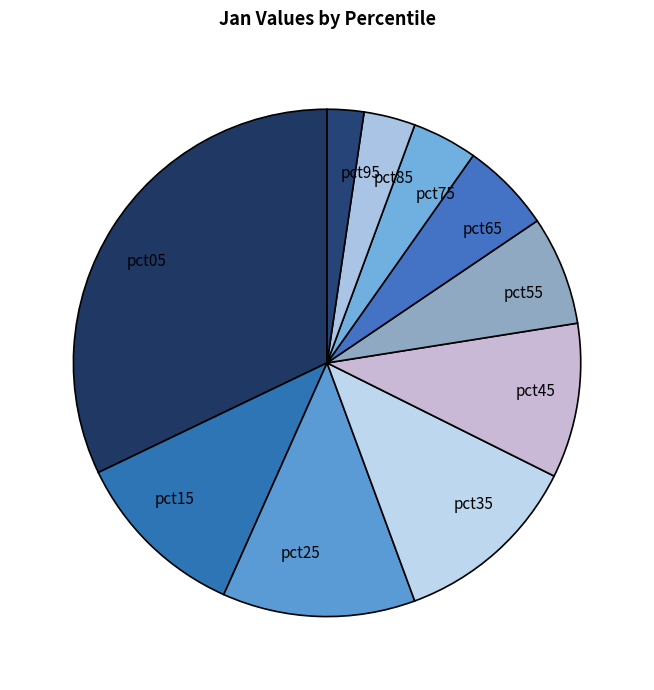

Is the sum of pct85 and pct05 greater than half?

No